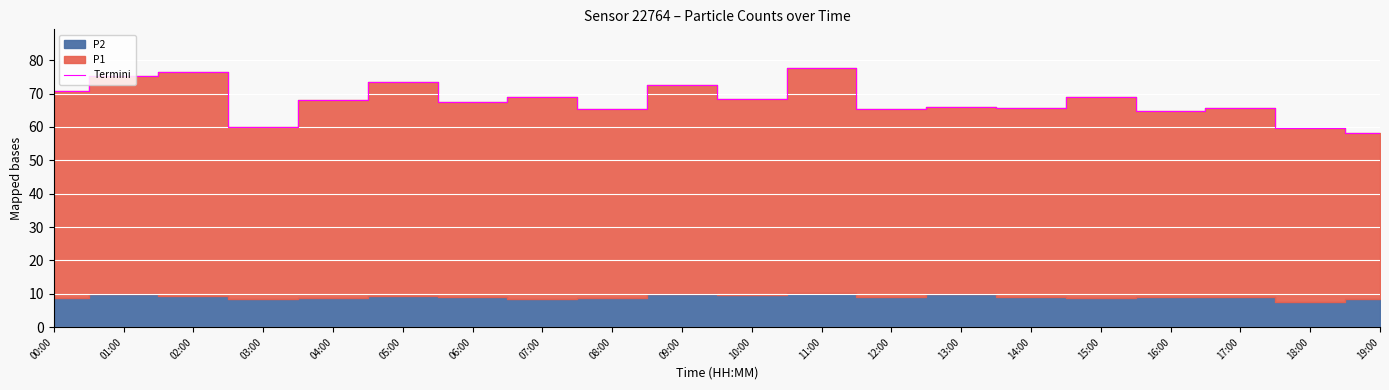

At which category does the chart reach its peak across all series?

11:00